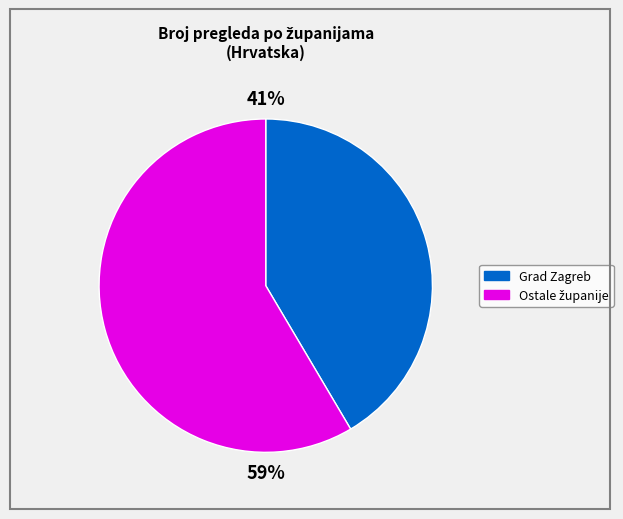

How many slices are in this pie chart?

2